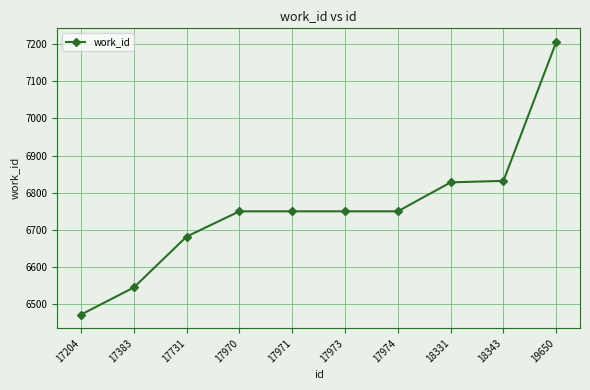

What is the sum of all values?

67565